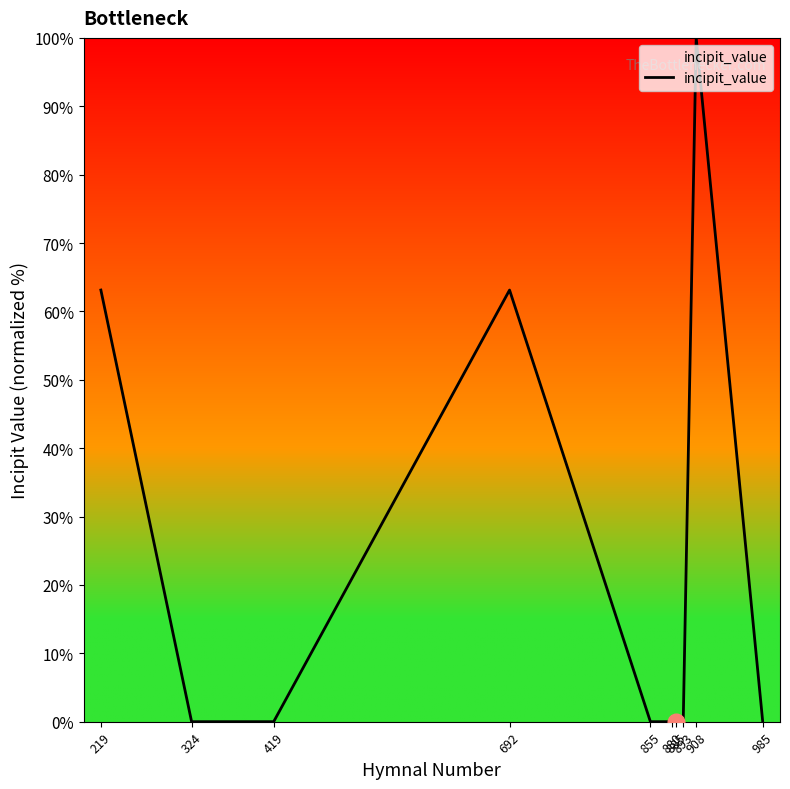

Is it true that the value at 855 is 0.0?

True